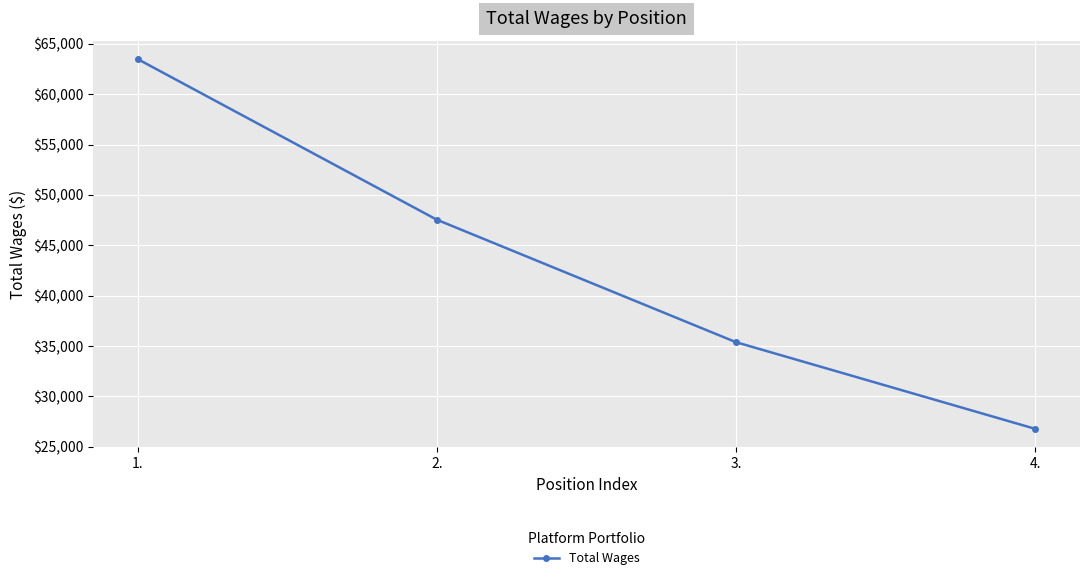

How many lines are shown in the chart?

1